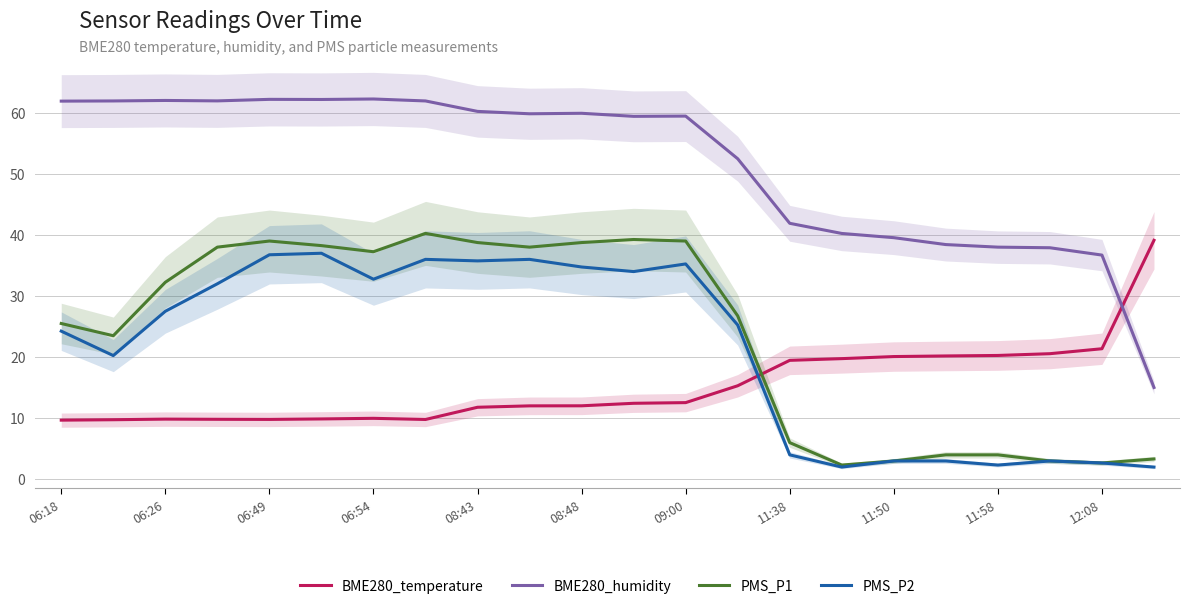

True or false: BME280_humidity and PMS_P1 intersect in this chart.

False